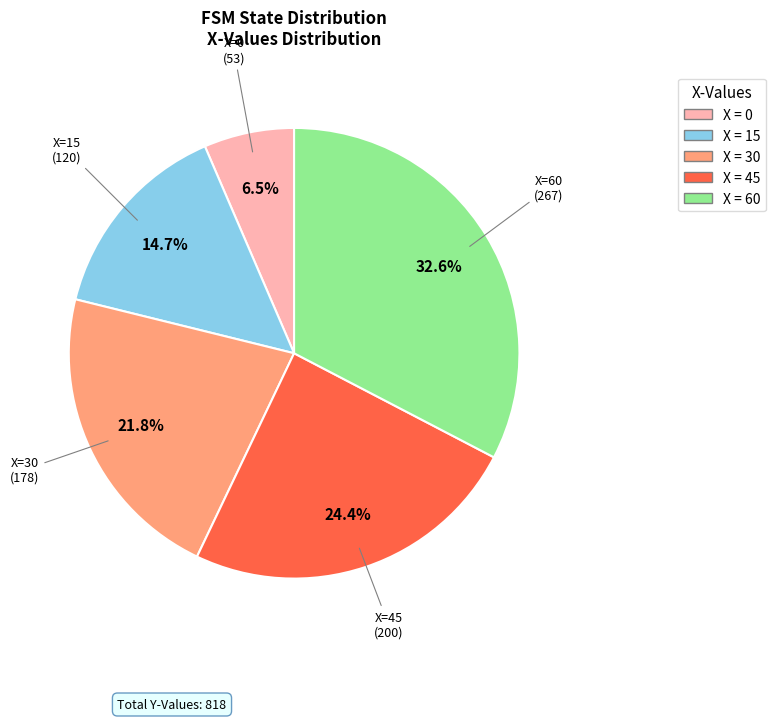

Is there any slice that represents more than half of the pie?

No